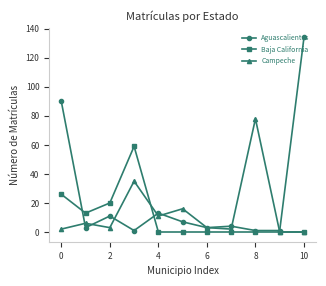

In Baja California, how many points are higher than both neighbors (excluding endpoints)?

1